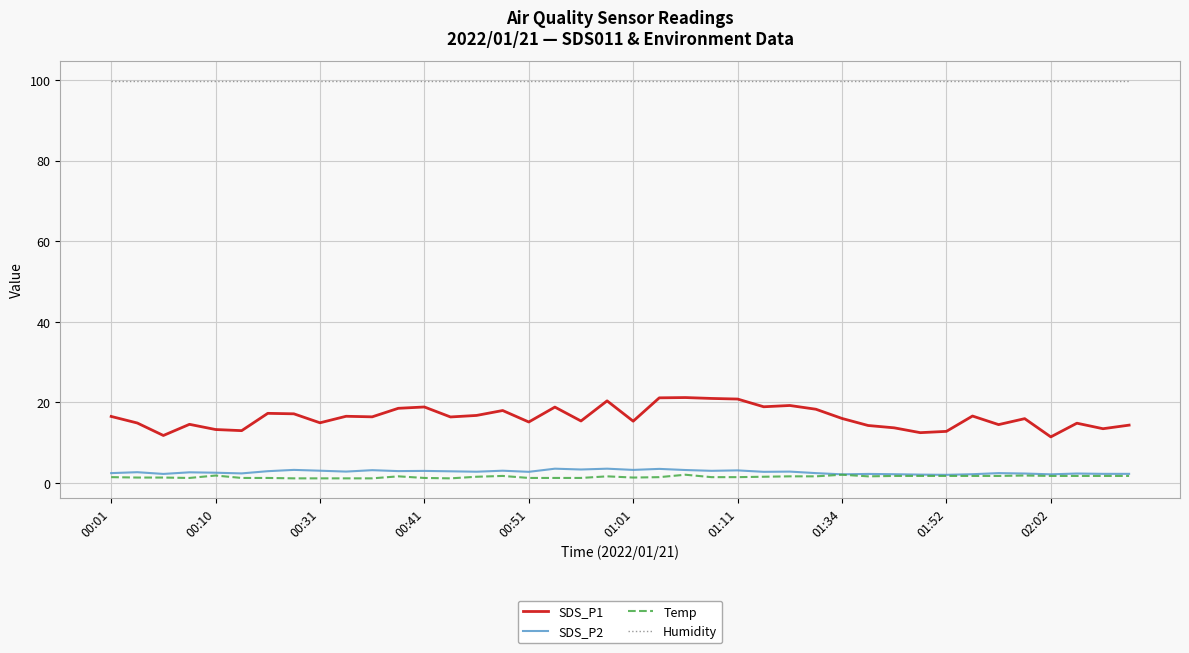

What is the lowest value of the SDS_P1 series?

11.4